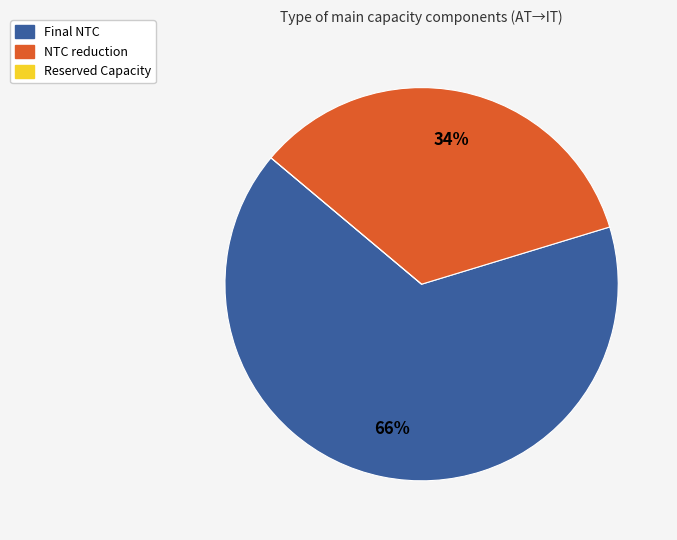

What percentage is the Final NTC slice, to the nearest percent?

66%